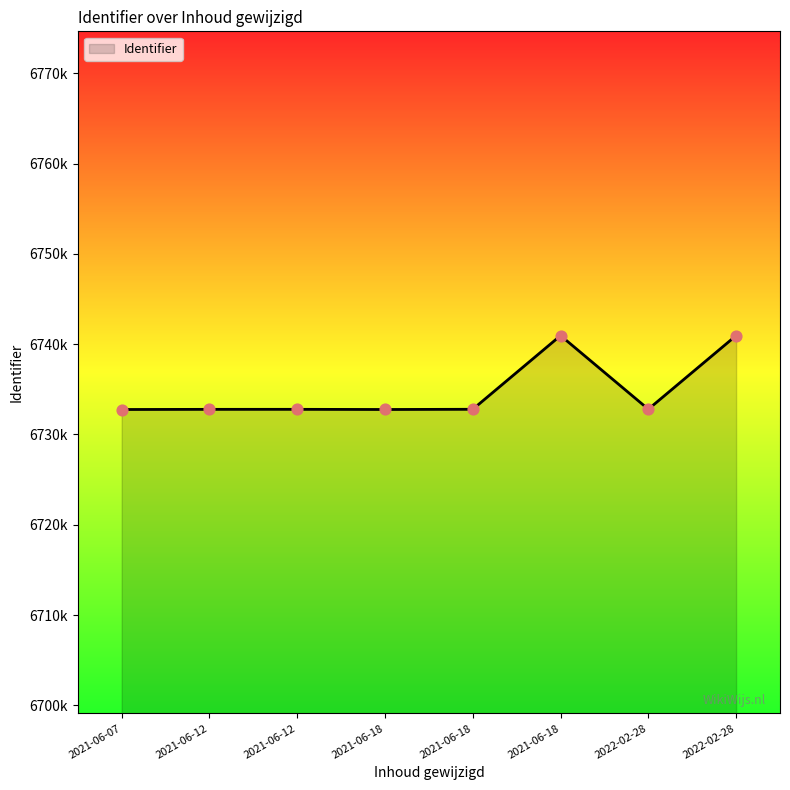

Is this an area chart (filled region under the line)?

Yes